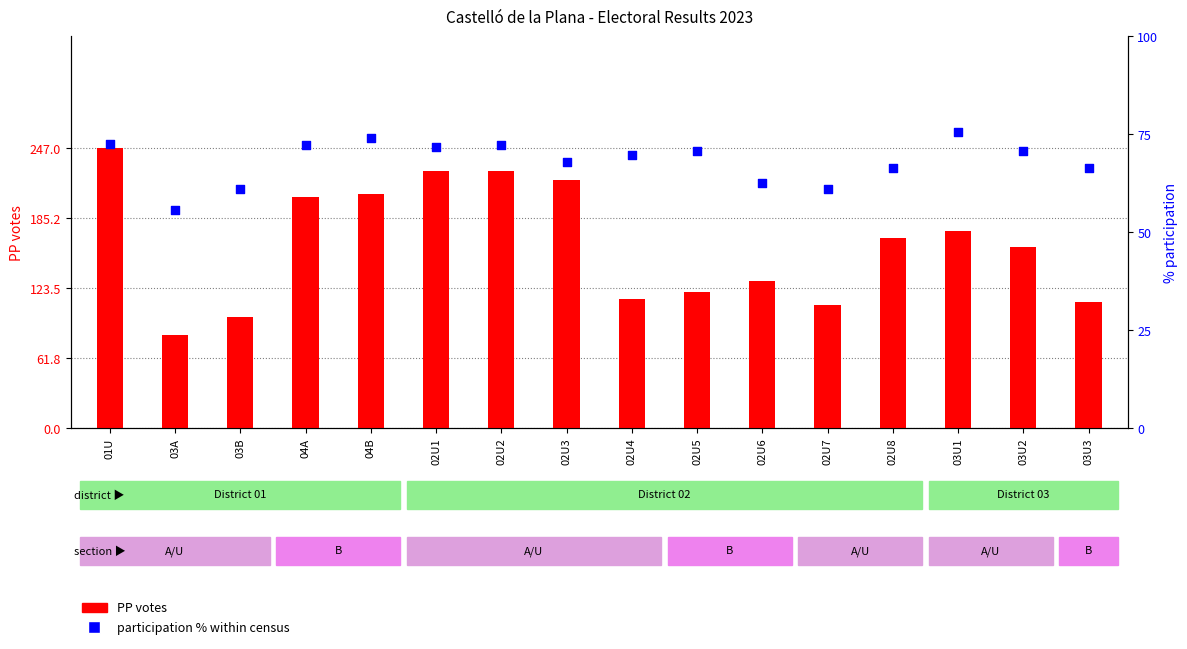

Which series has the largest total across all categories?

PP votes